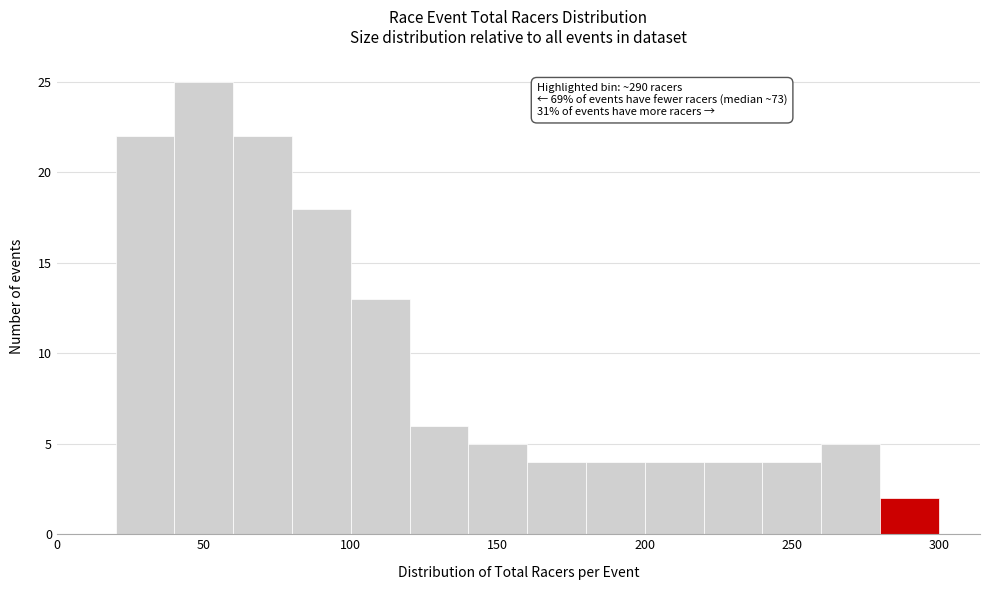

Over which range of the x-axis is the bar tallest?

40 to 60